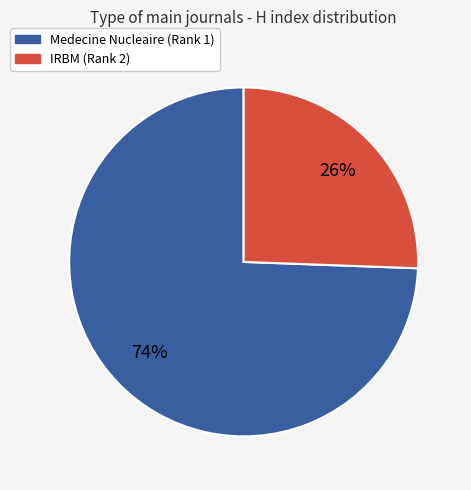

What is the largest slice in the pie chart?

Medecine Nucleaire (Rank 1)